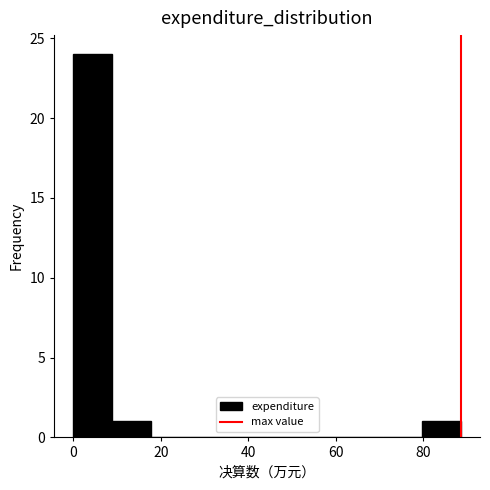

Reading left to right, transcribe this chart: for each bar, give the range it covers on the x-axis and its height. Neither the bar edges nor the heights are printed on the chart, so give them approximately, as read against the axes.

0 to 8: 24
8 to 18: 1
18 to 26: 0
26 to 36: 0
36 to 44: 0
44 to 54: 0
54 to 62: 0
62 to 70: 0
70 to 80: 0
80 to 88: 1